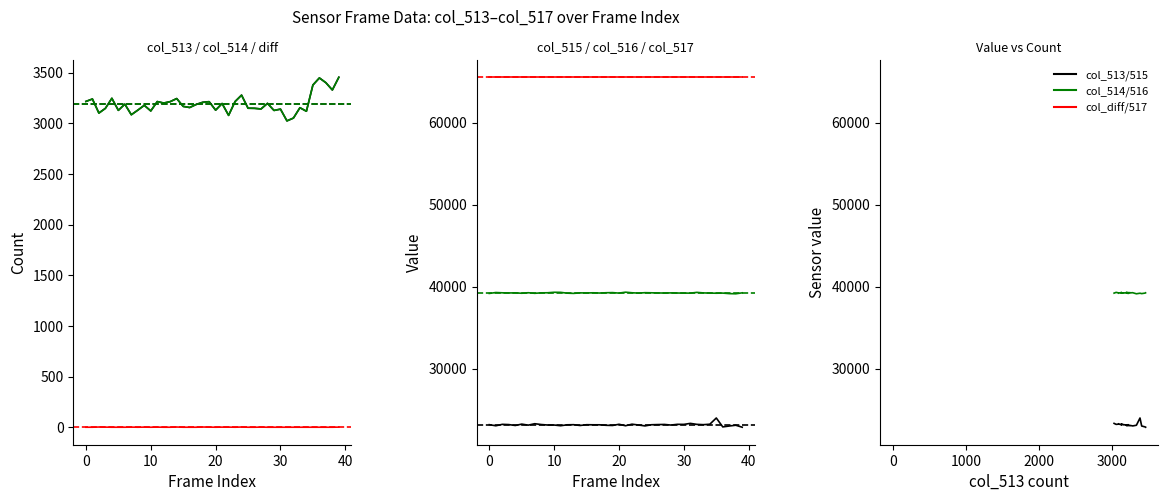

Is the value of col_516_green at 19 greater than the value of col_513_counts at 20?

Yes